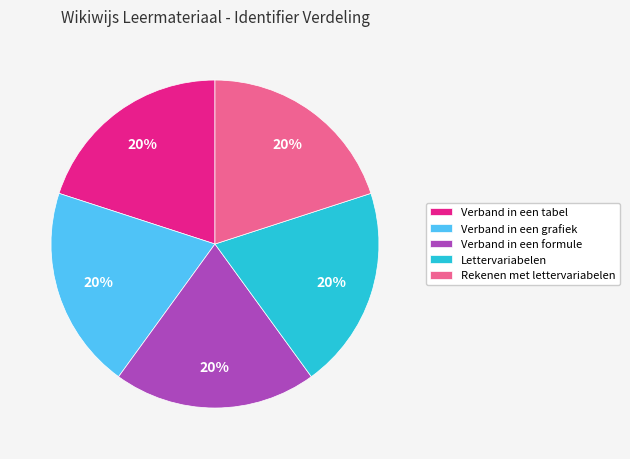

To the nearest percent, what percentage of the pie is Verband in een tabel?

20%